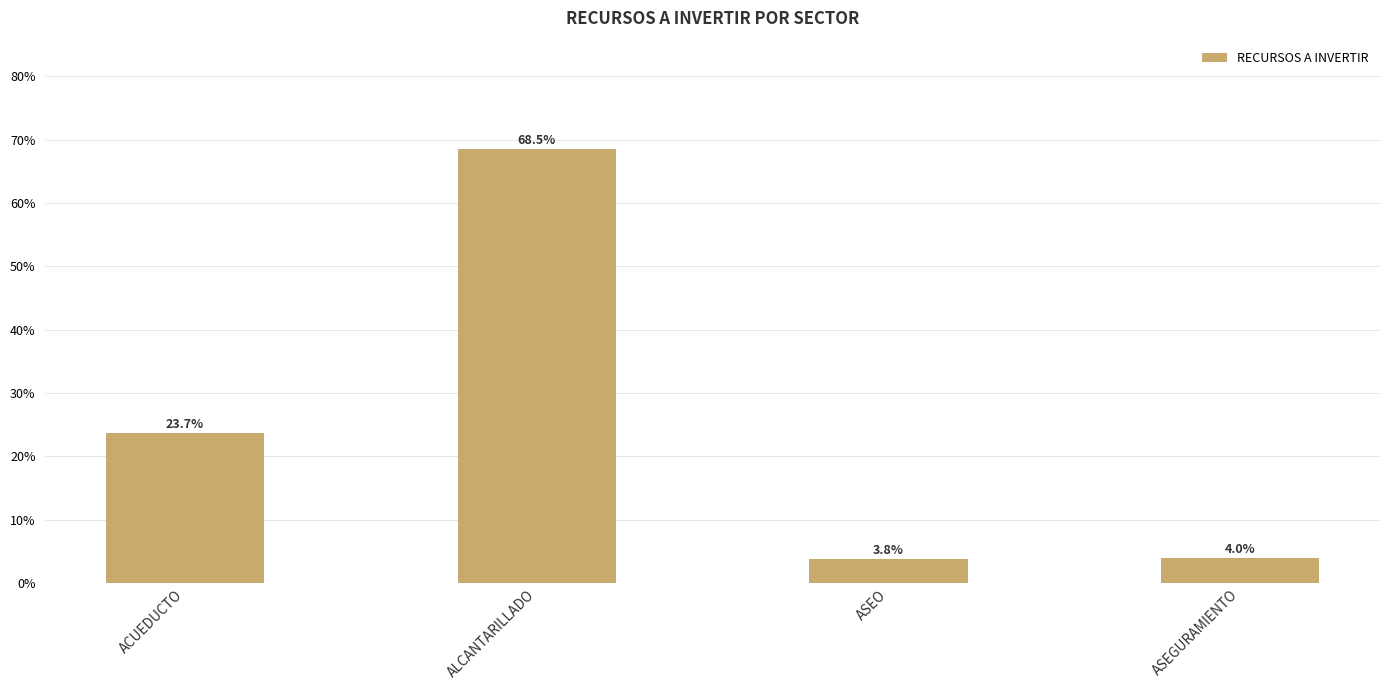

Rank the categories by value from highest to lowest.

ALCANTARILLADO, ACUEDUCTO, ASEGURAMIENTO, ASEO